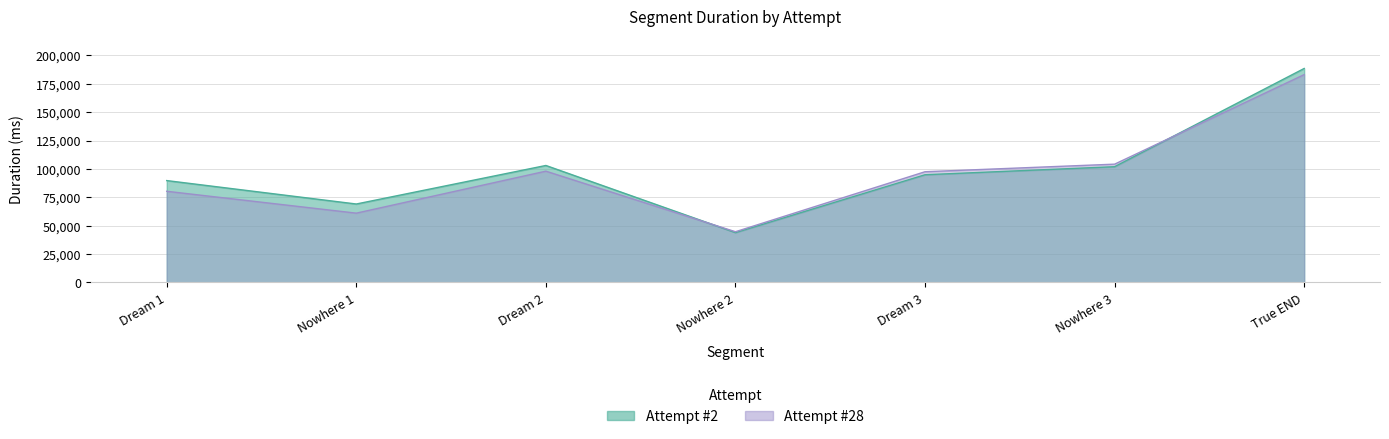

At which category does Attempt #2 reach its first local valley?

Nowhere 1